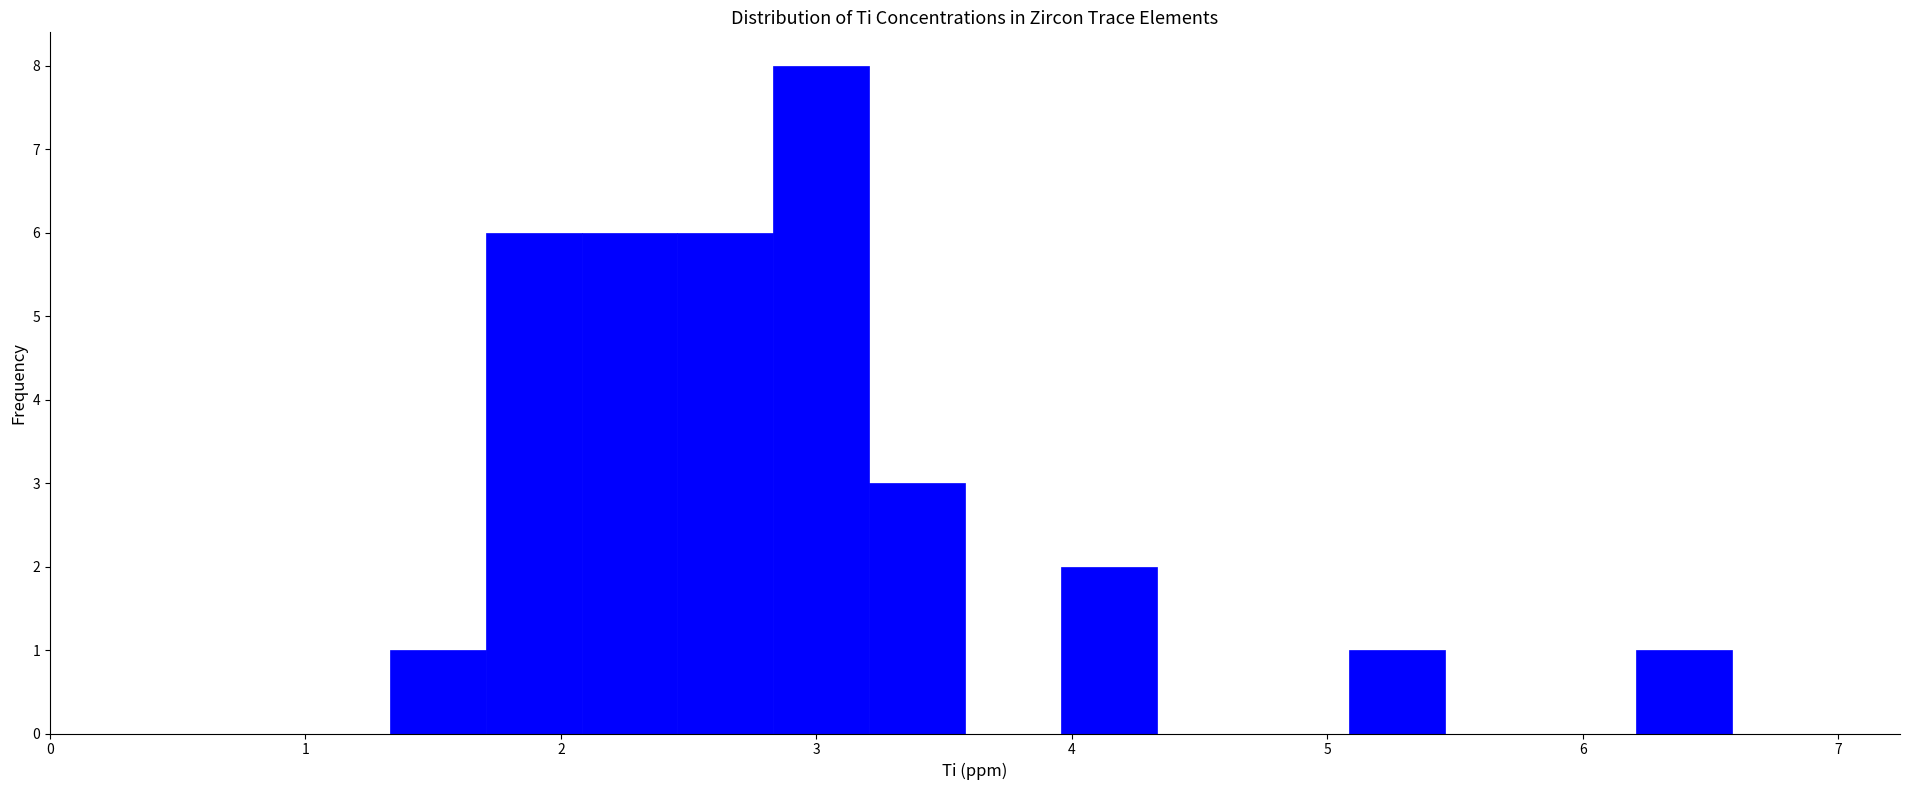

Read against the x-axis, roughly where is the centre of the tallest bar?

3.0